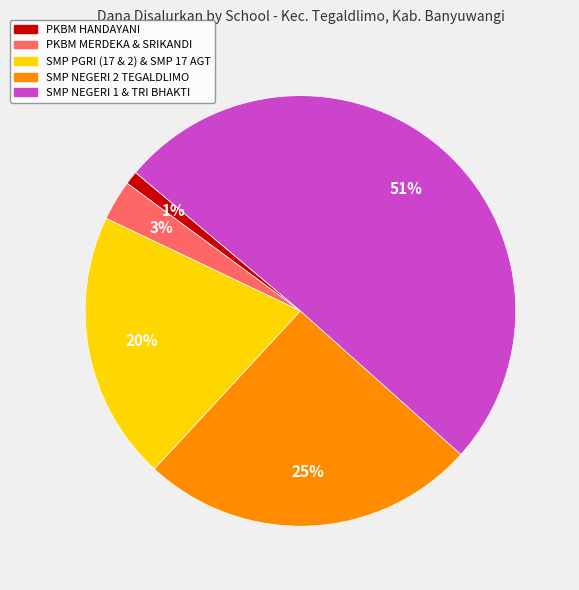

To the nearest percent, what is the average slice percentage?

20%